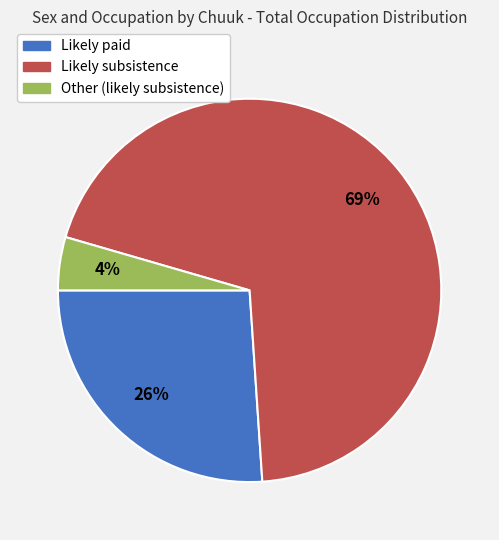

Approximately how many times larger is the value at Likely paid compared to Likely subsistence?

0.4